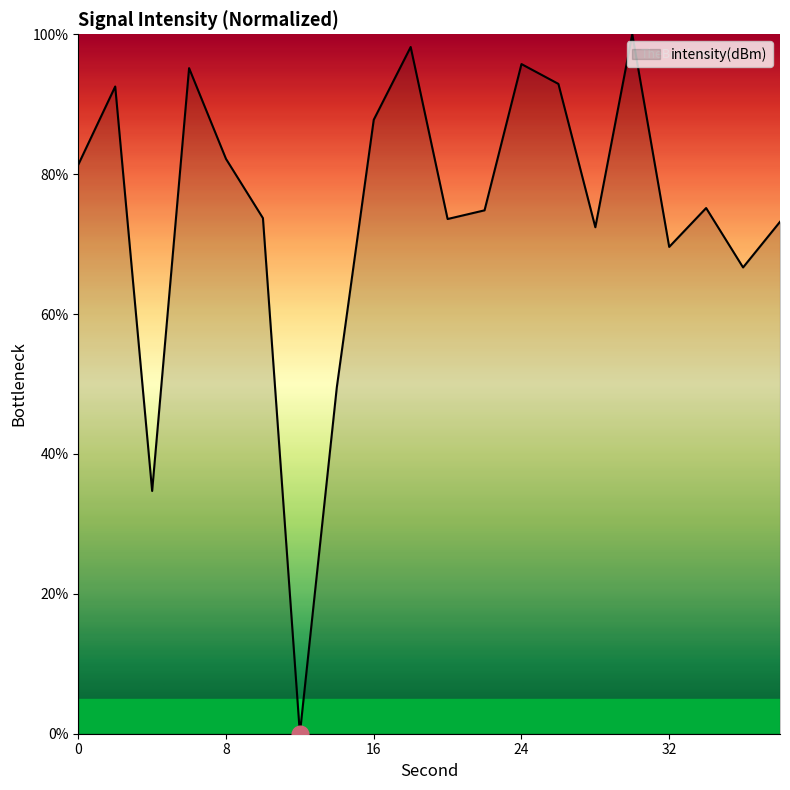

How many lines are shown in the chart?

1